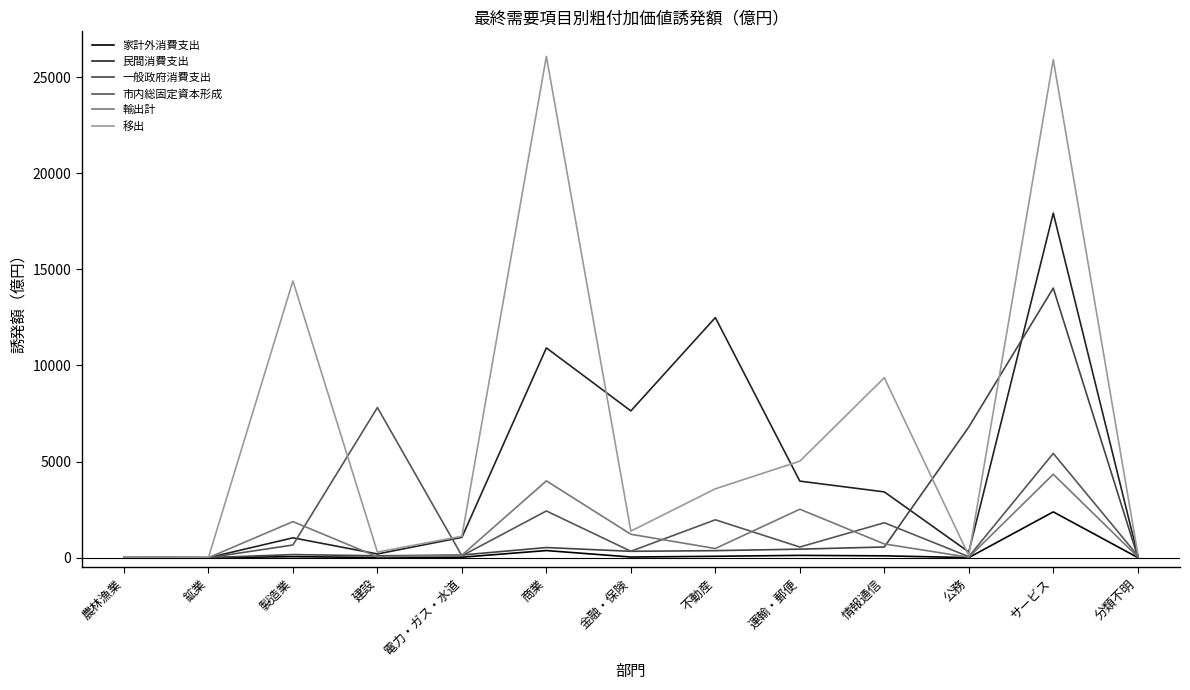

Is it true that 家計外消費支出 equals 96 at 情報通信?

True